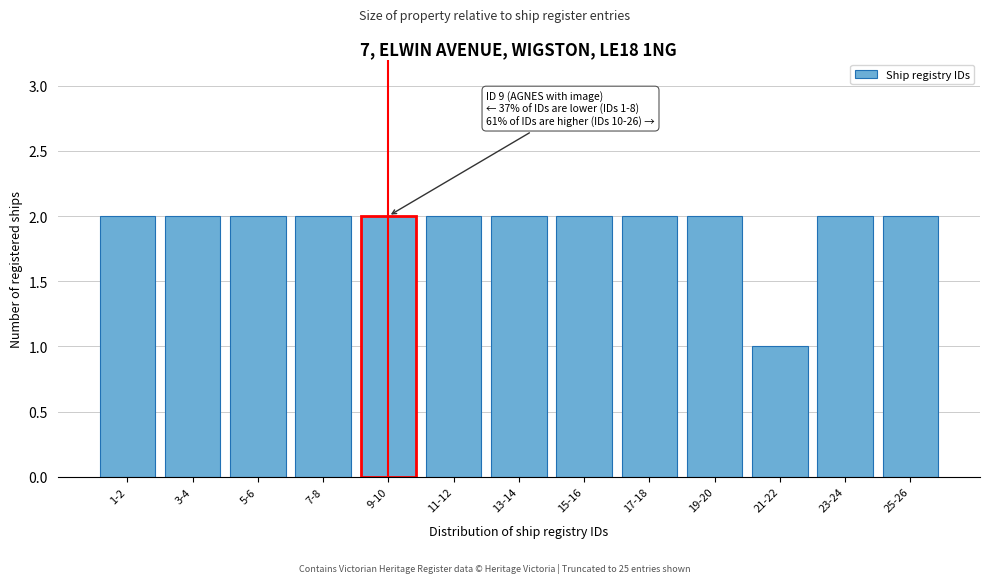

Reading right to left, extract all data points from this chart.

2	2	1	2	2	2	2	2	2	2	2	2	2